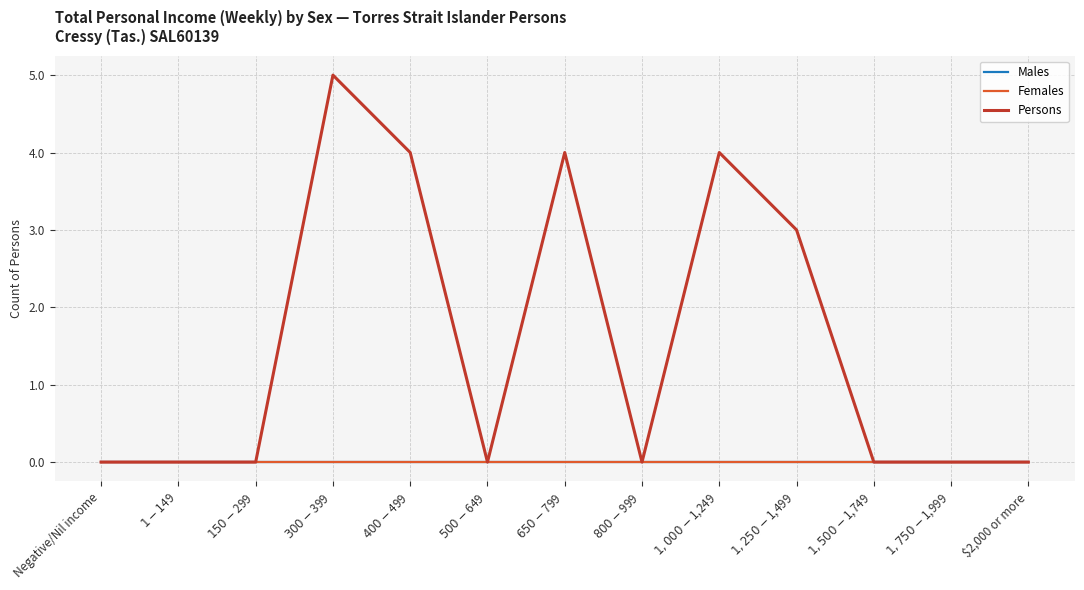

Is this an area chart (filled region under the line)?

No